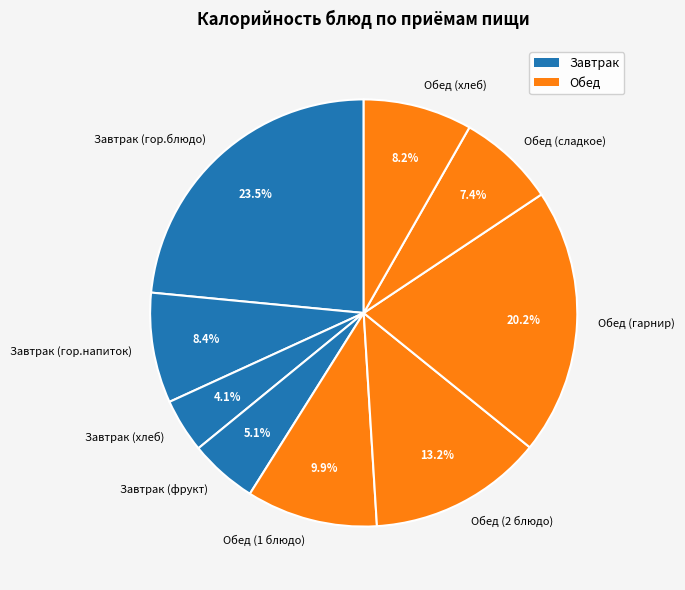

The Обед (2 блюдо) slice represents 23% of the pie. True or false?

False